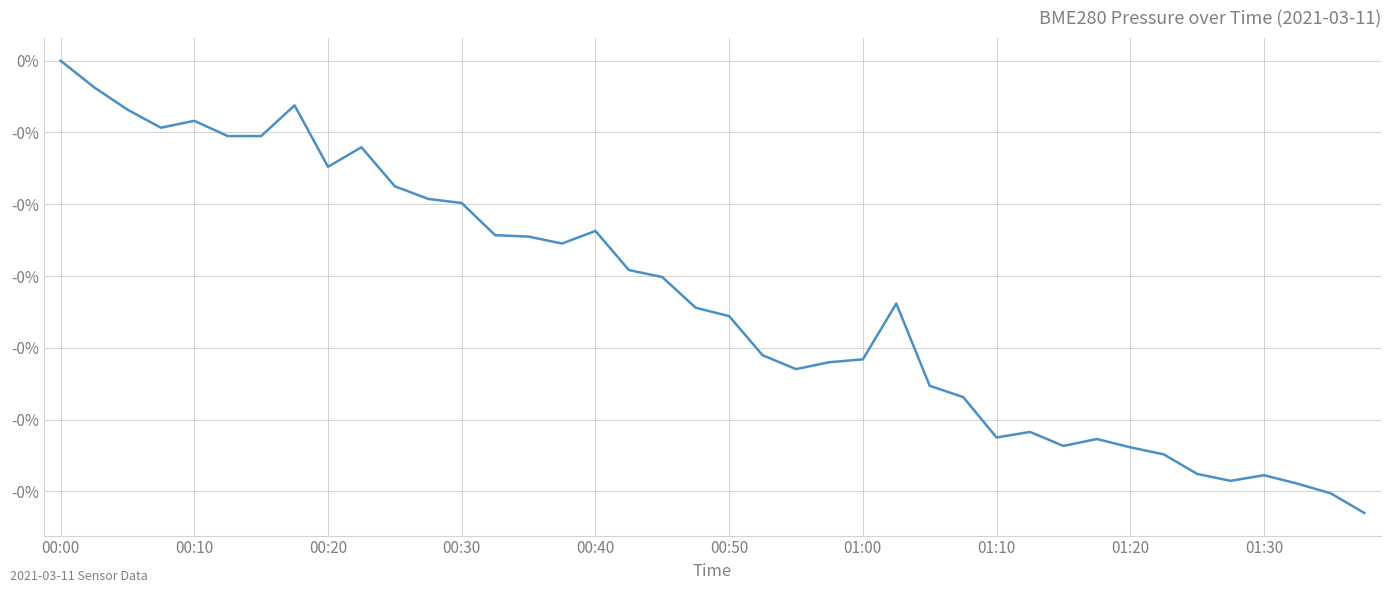

Does the chart have visible grid lines?

Yes